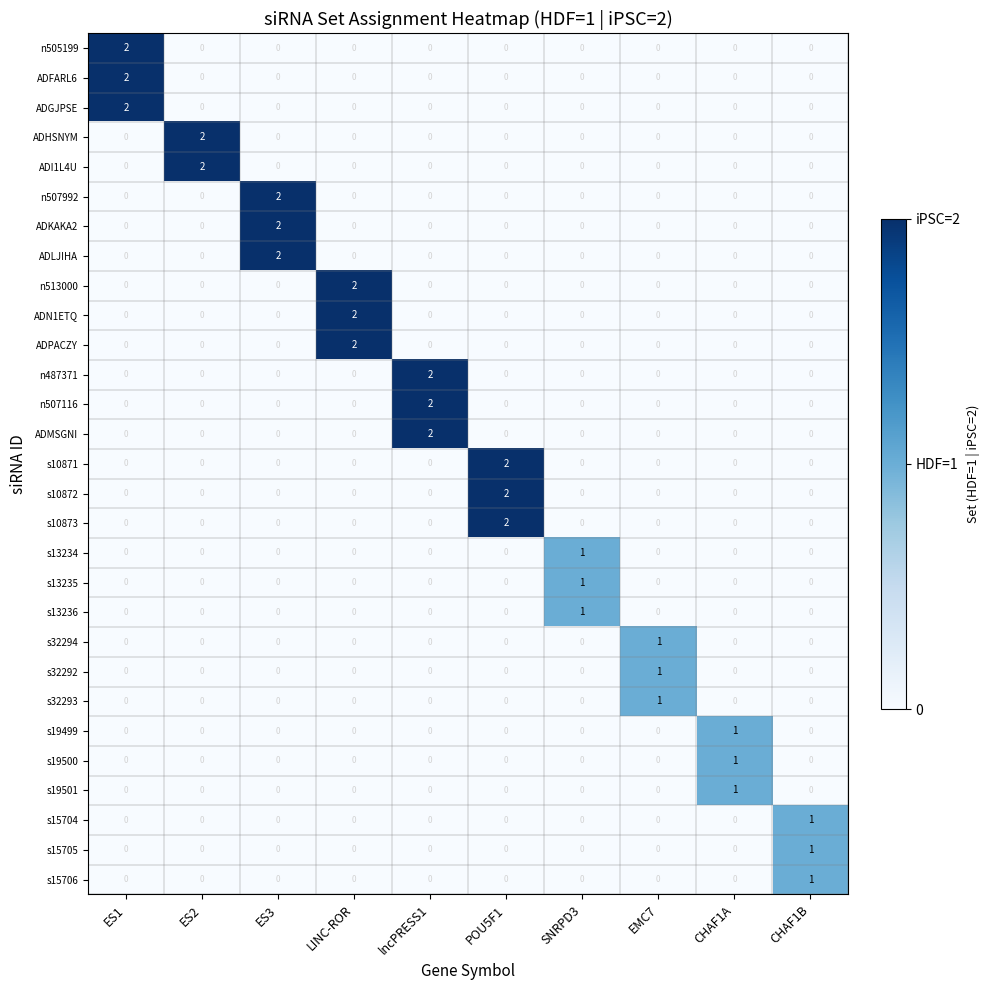

The value of n505199 at LINC-ROR is 1. True or false?

False